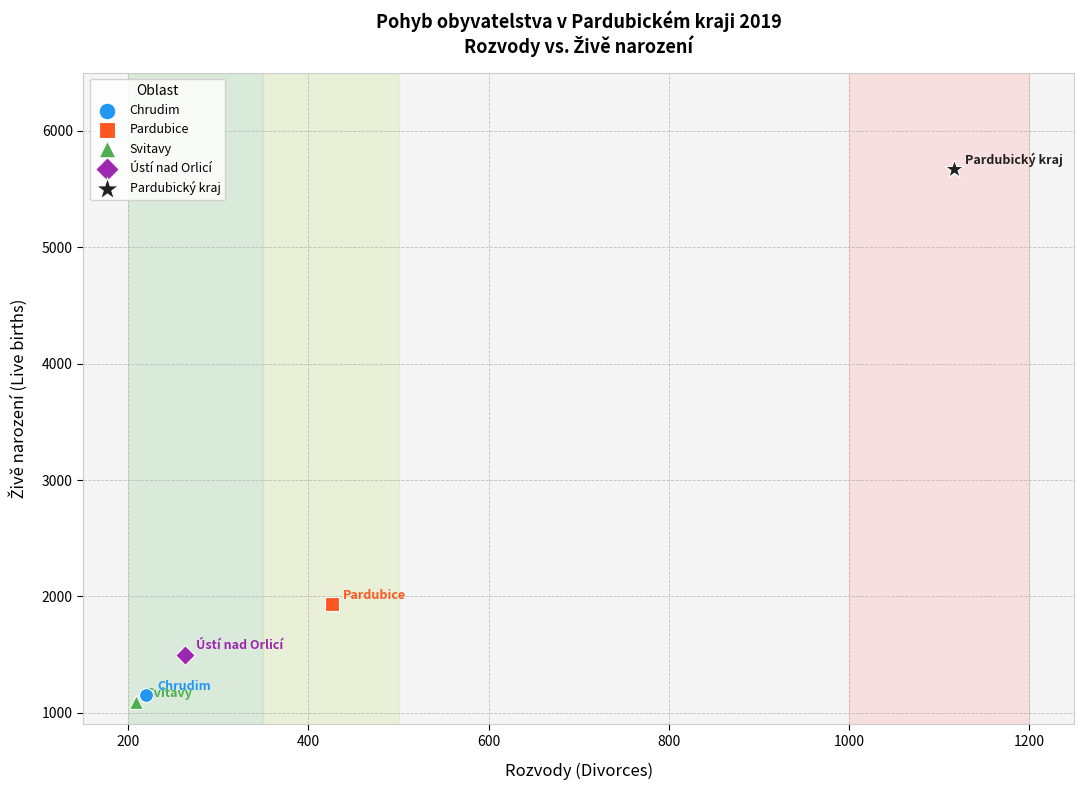

Which series contains the lowest Y value?

Svitavy